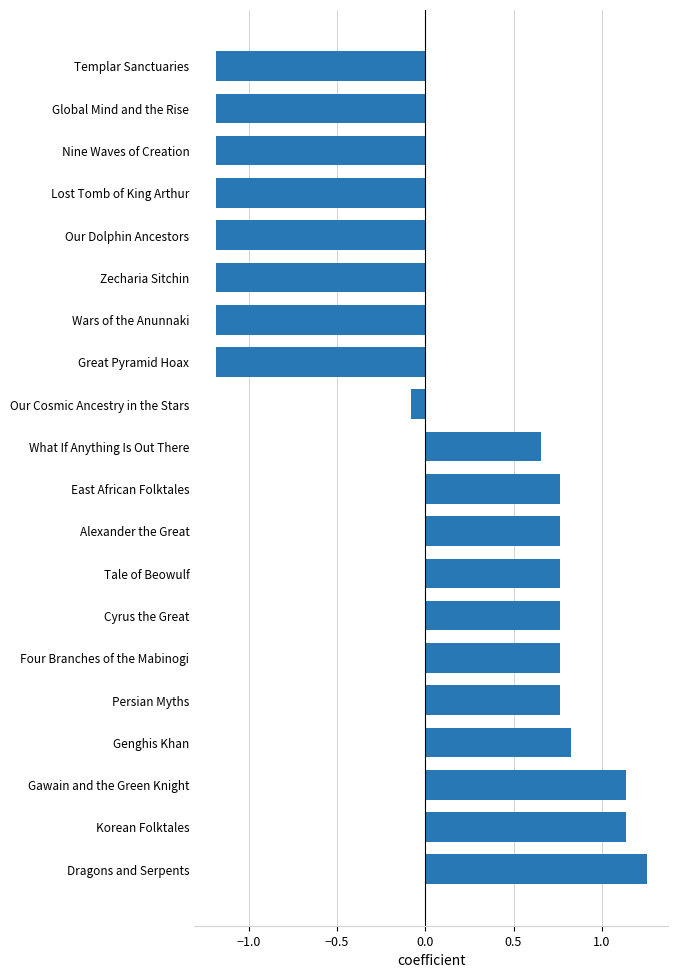

At which label is the value closest to 0?

Our Cosmic Ancestry in the Stars